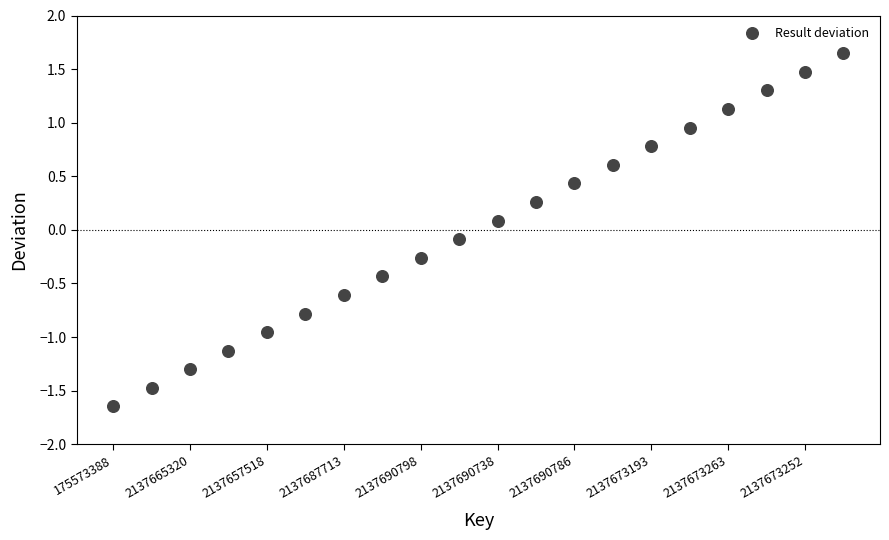

What is the range of Y values (max minus min)?

3.3